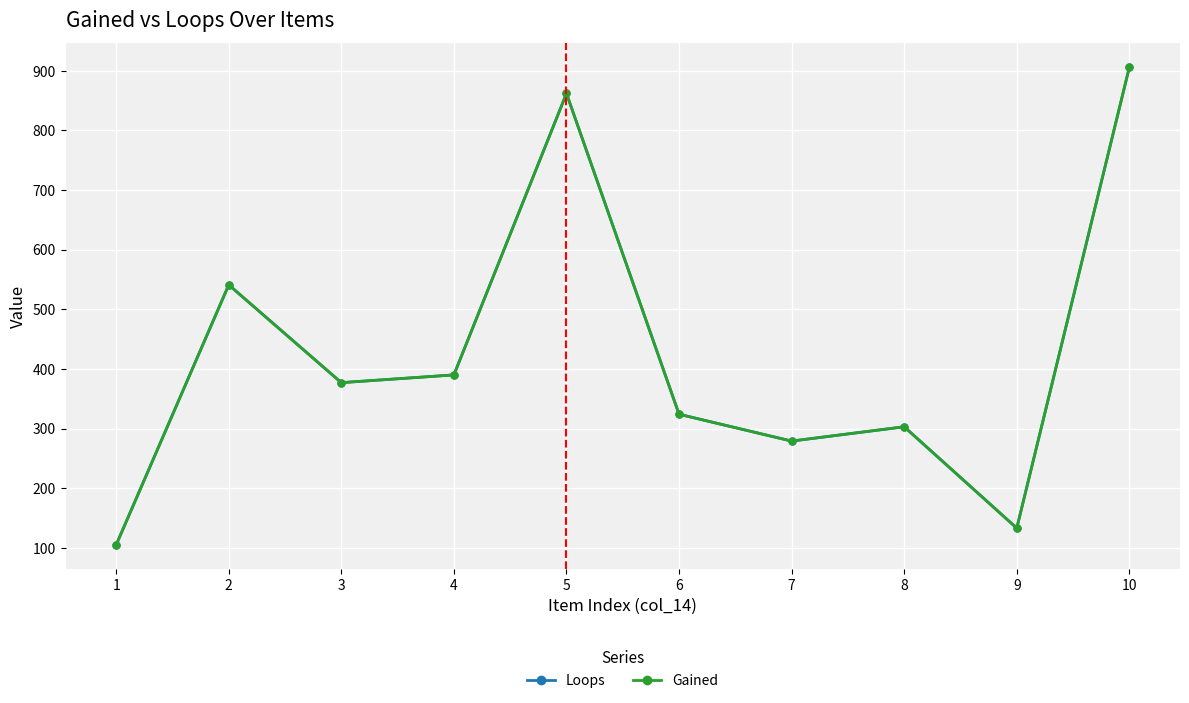

What is the difference between the second highest and second lowest values in the Loops series?

729